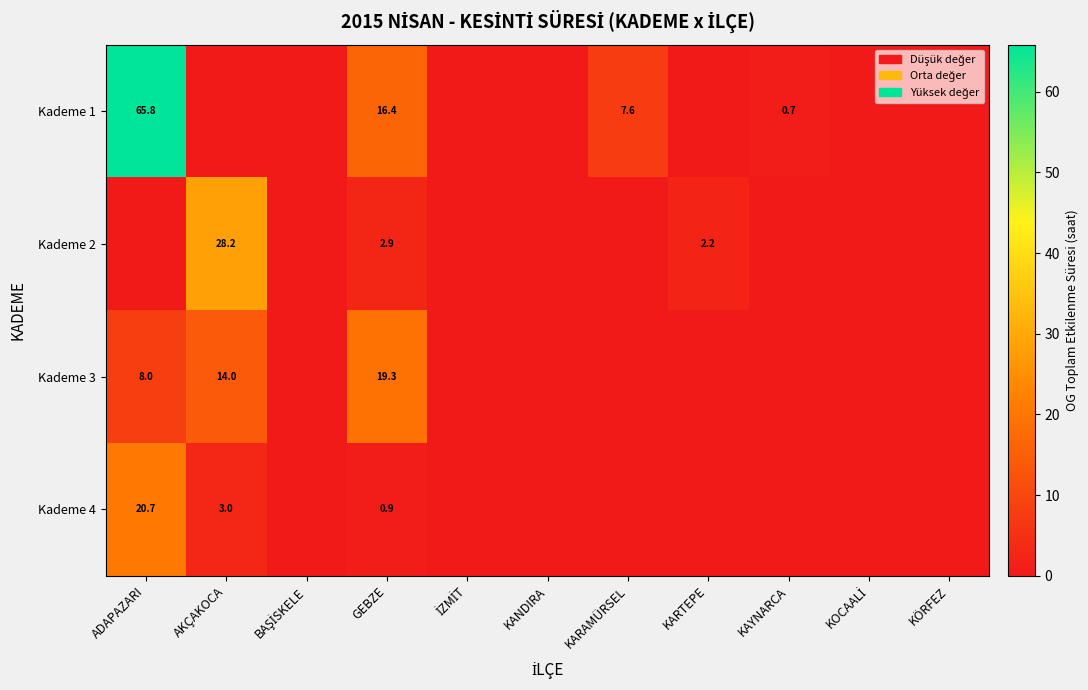

Is it true that Kademe 4 equals 13.9 at ADAPAZARI?

False